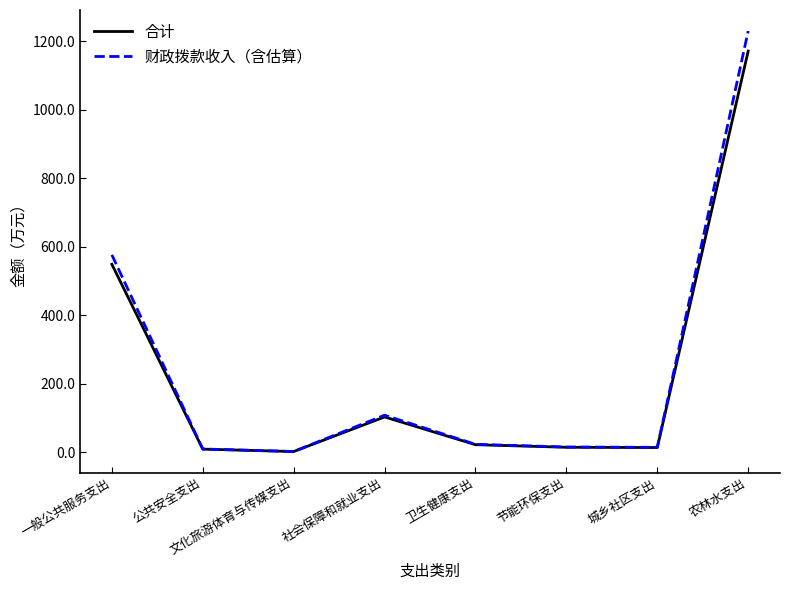

Is it true that 财政拨款收入（含估算） equals 57.7 at 社会保障和就业支出?

False